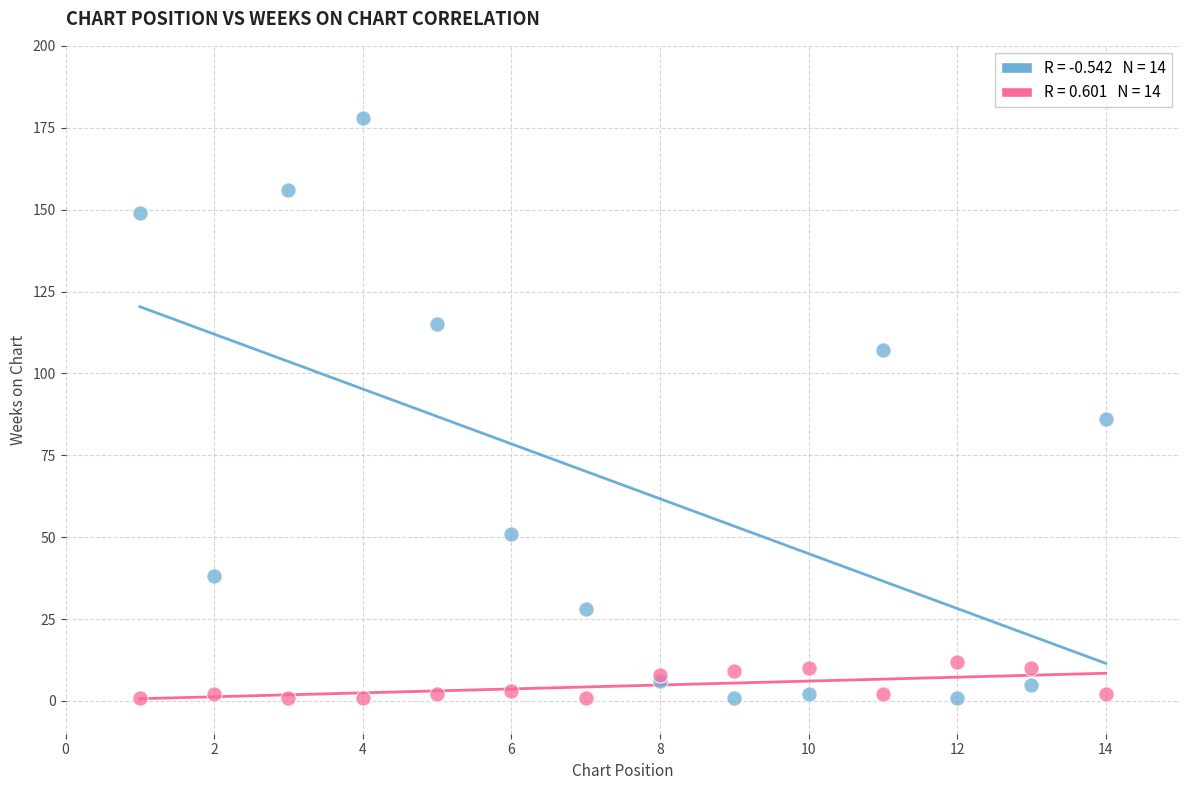

Across all series, what Y value is closest to 89?

86